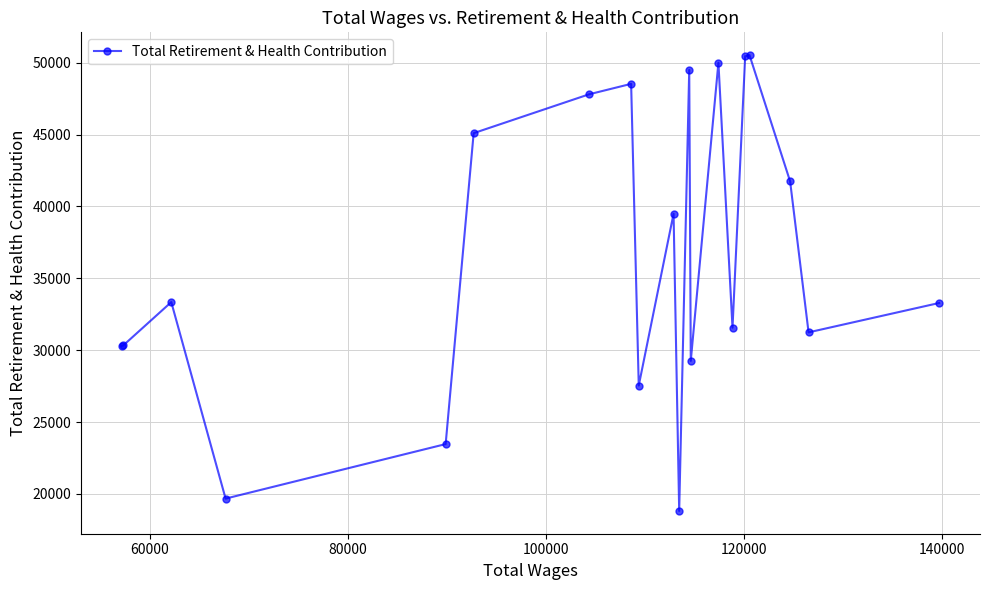

What is the maximum value shown in the chart?

50531